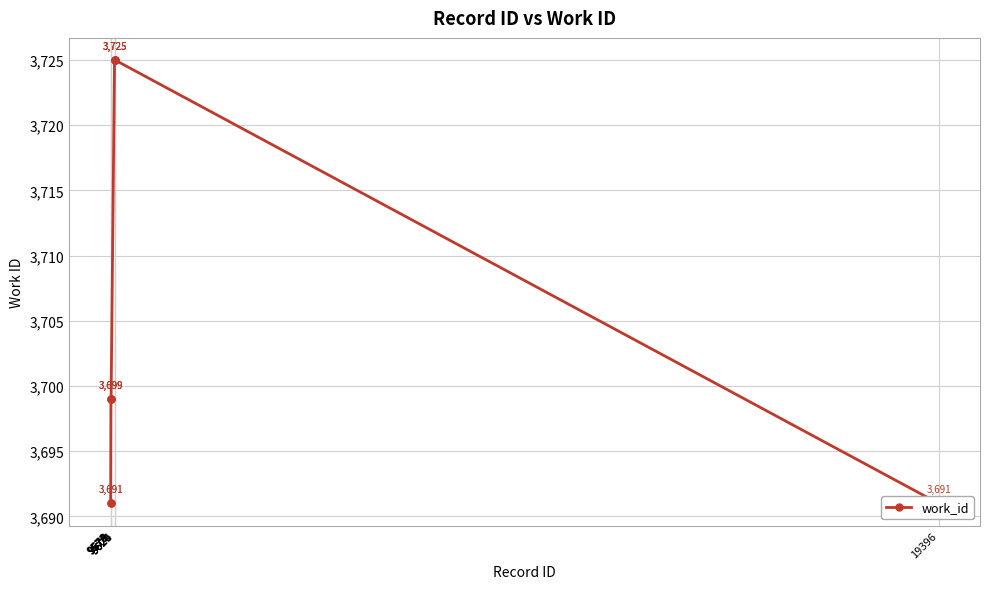

Reading right to left, transcribe all the data shown in this chart.

3691	3725	3725	3725	3725	3699	3699	3699	3691	3691